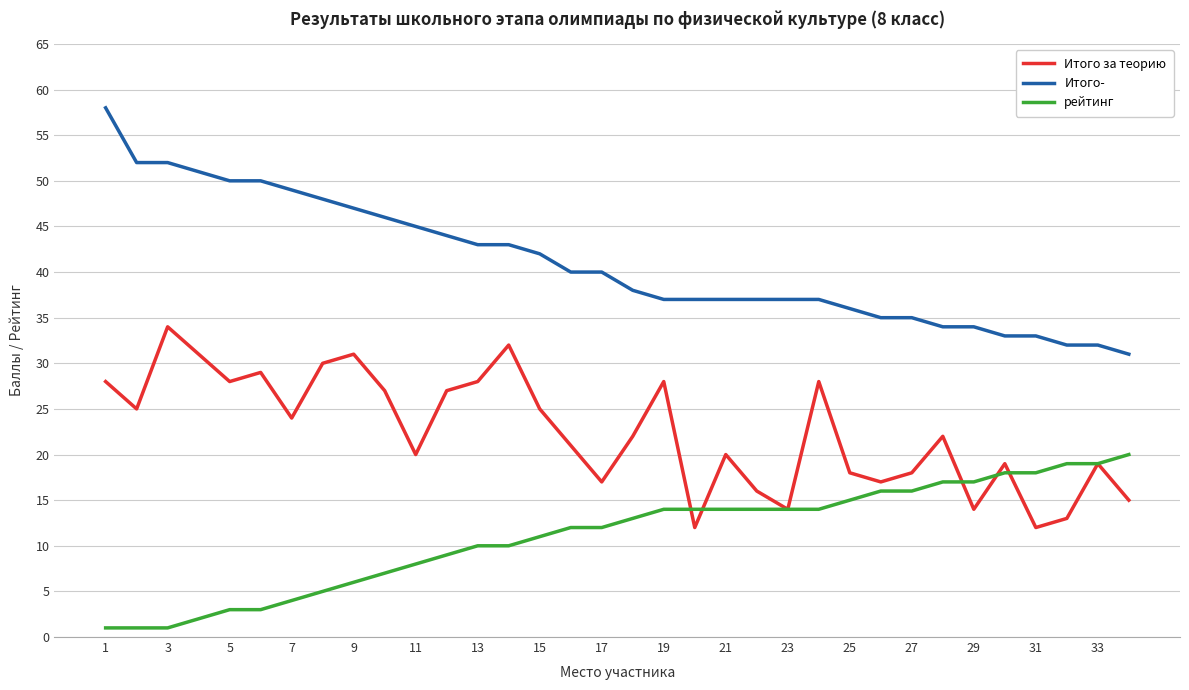

What is the maximum value for Итого за теорию?

34